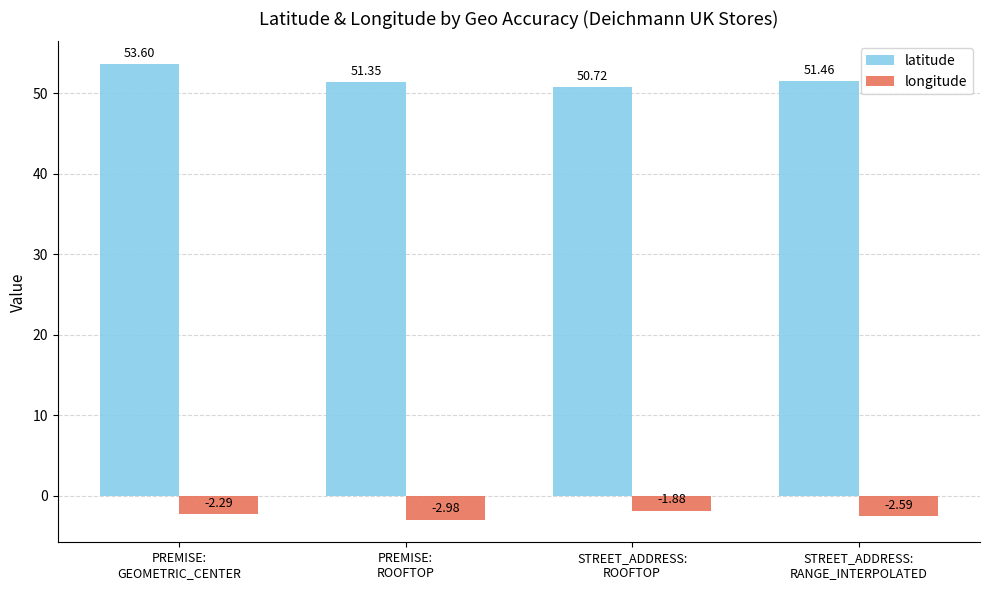

How many bars are there in total?

8